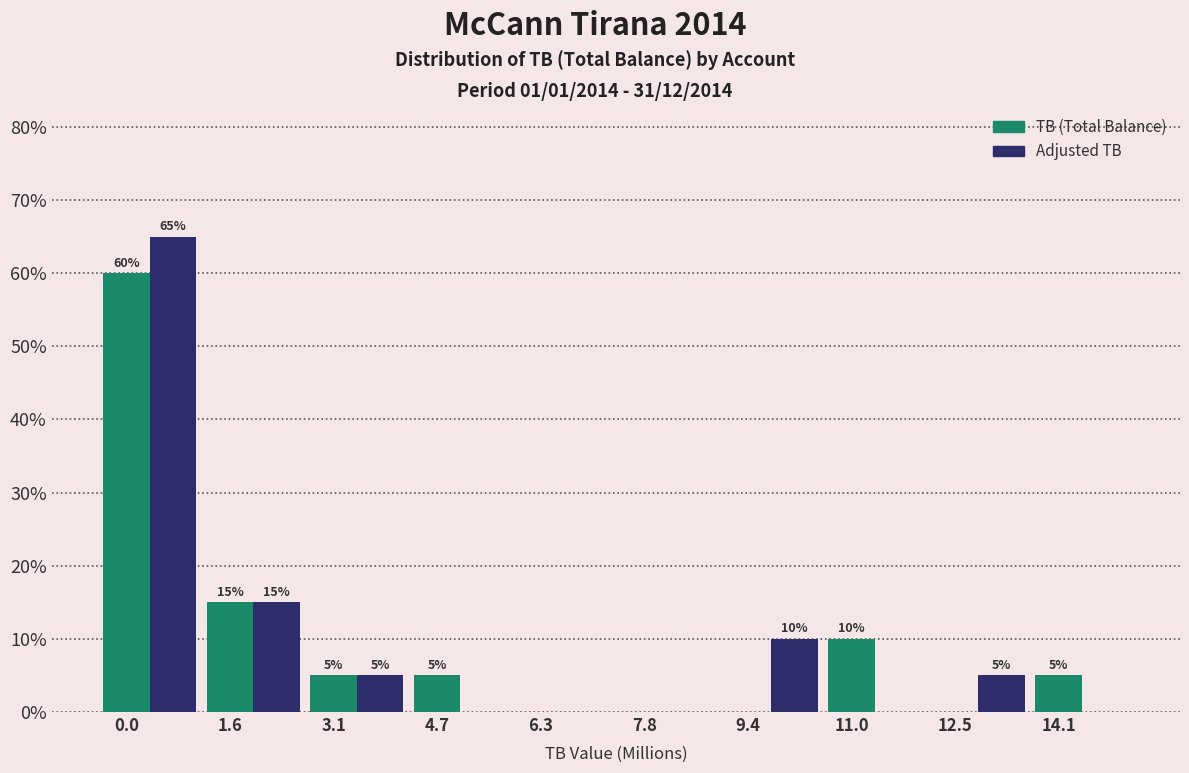

What is the total value across all series at 1.6?

30